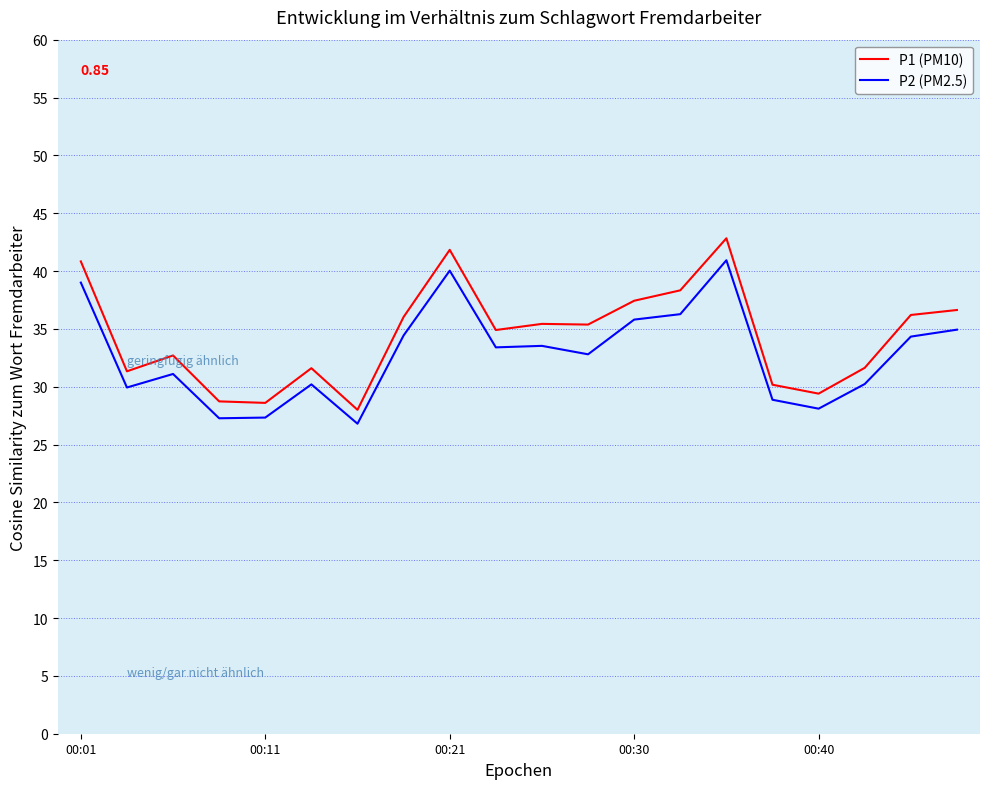

Which series has the widest spread of values?

P1 (PM10)